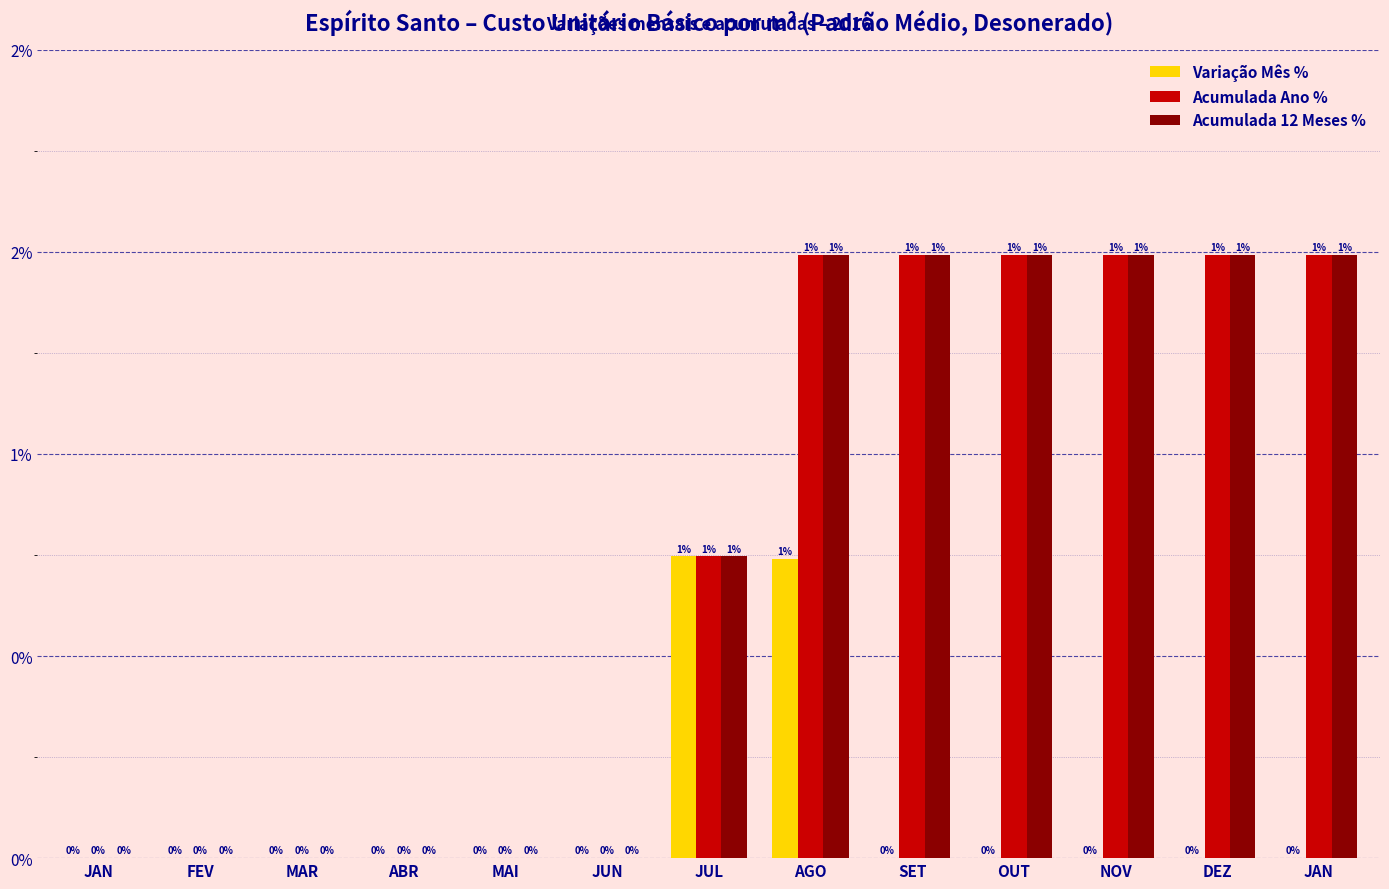

Are the bars horizontal?

No